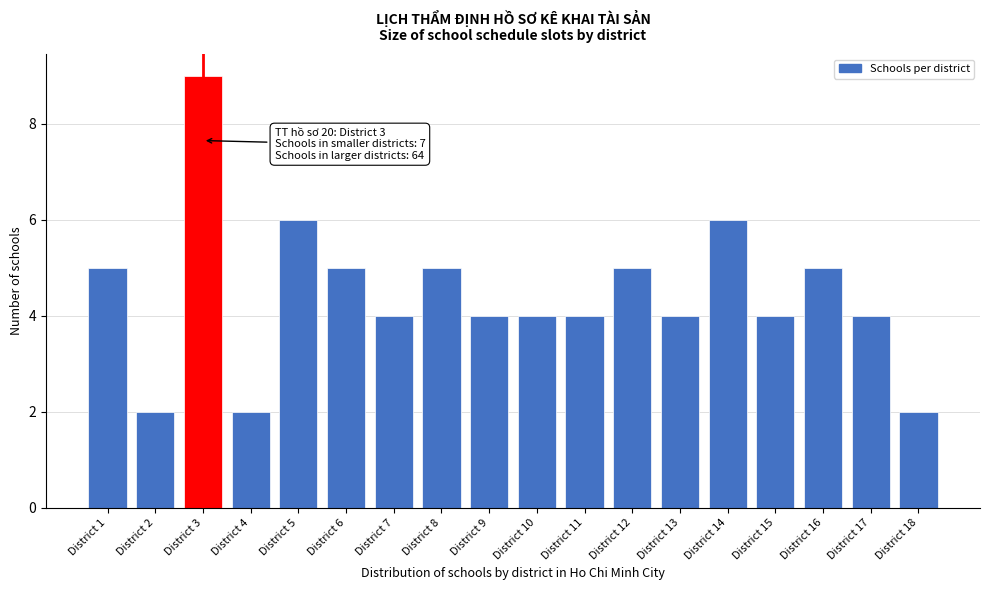

Reading right to left, extract all data points from this chart.

2	4	5	4	6	4	5	4	4	4	5	4	5	6	2	9	2	5